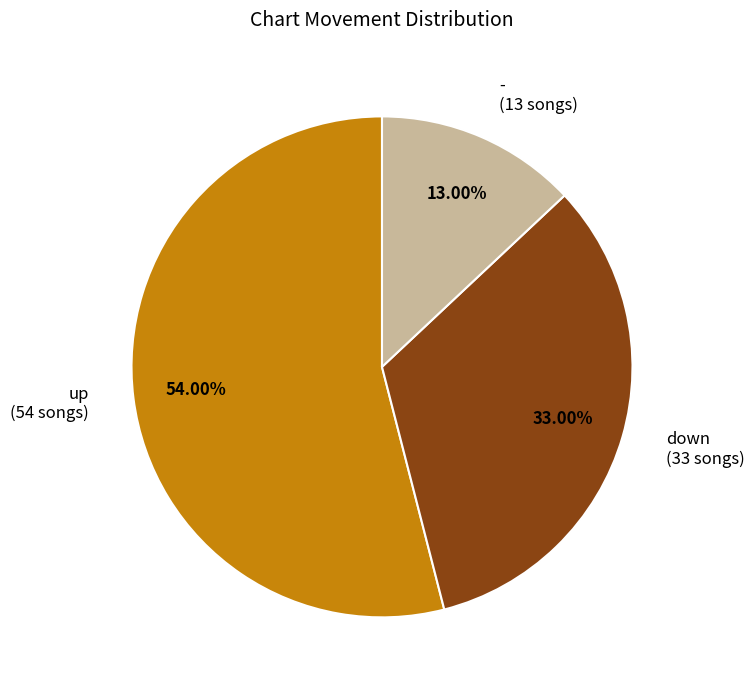

Approximately how many times larger is the value at down (33 songs) compared to up (54 songs)?

0.6